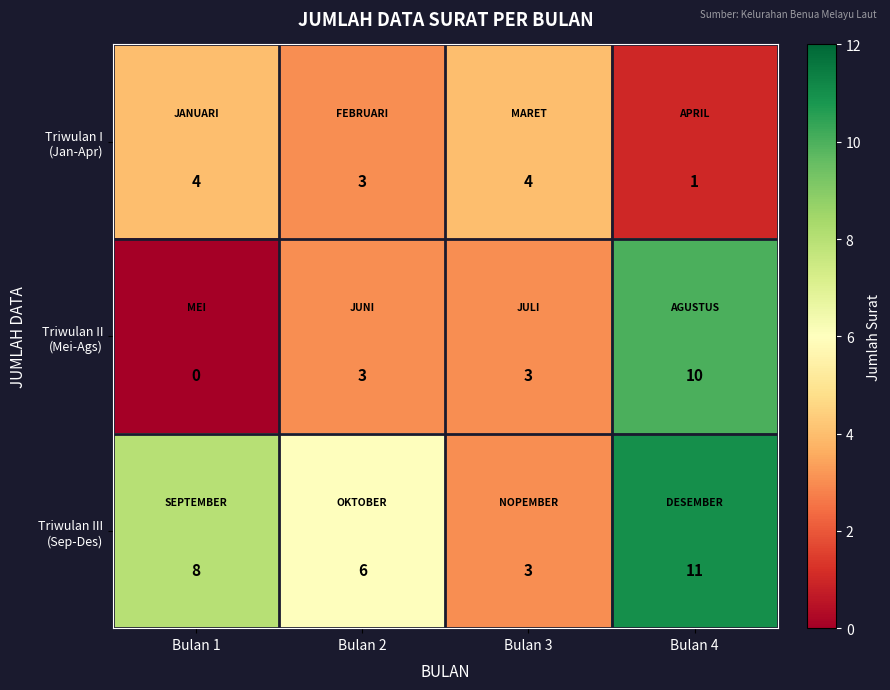

At which category is the sum across all series the highest?

Bulan 4